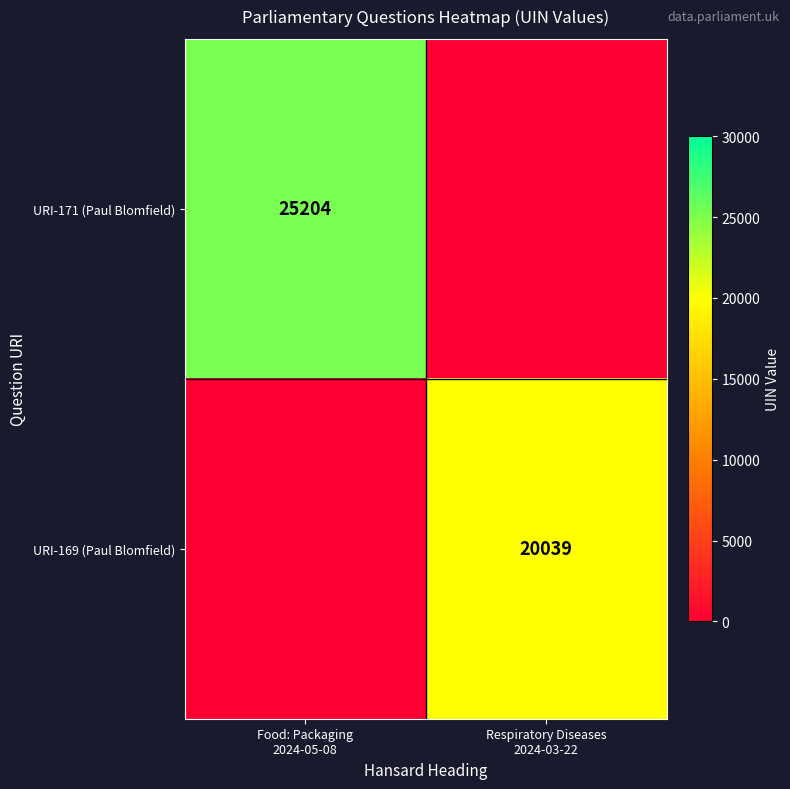

Count the number of data series in this chart.

2